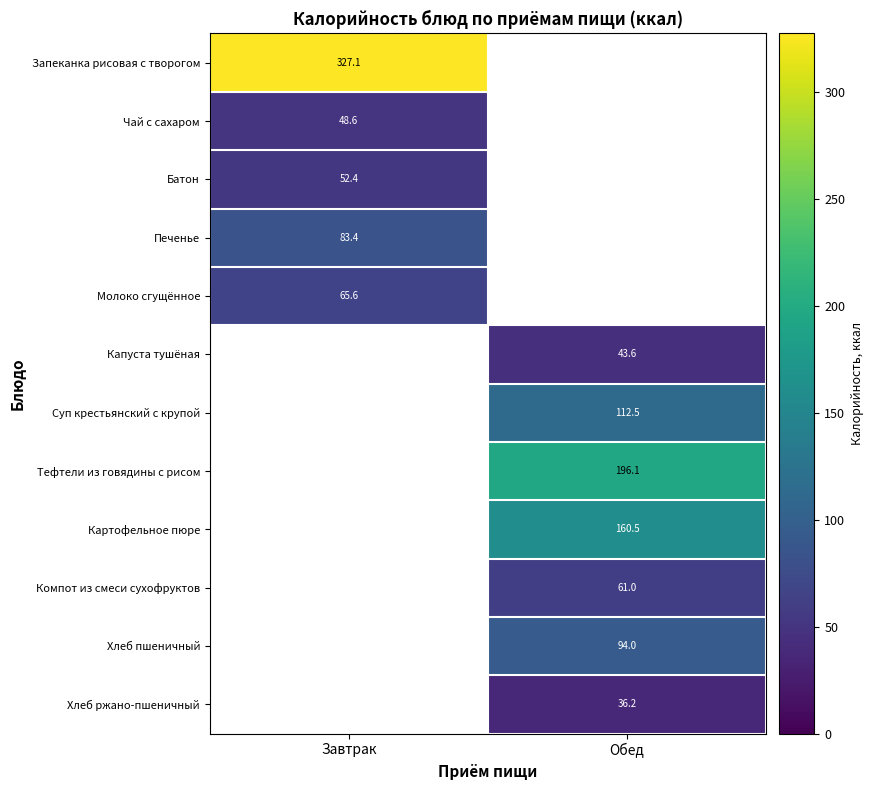

What is the smallest value displayed?

36.2